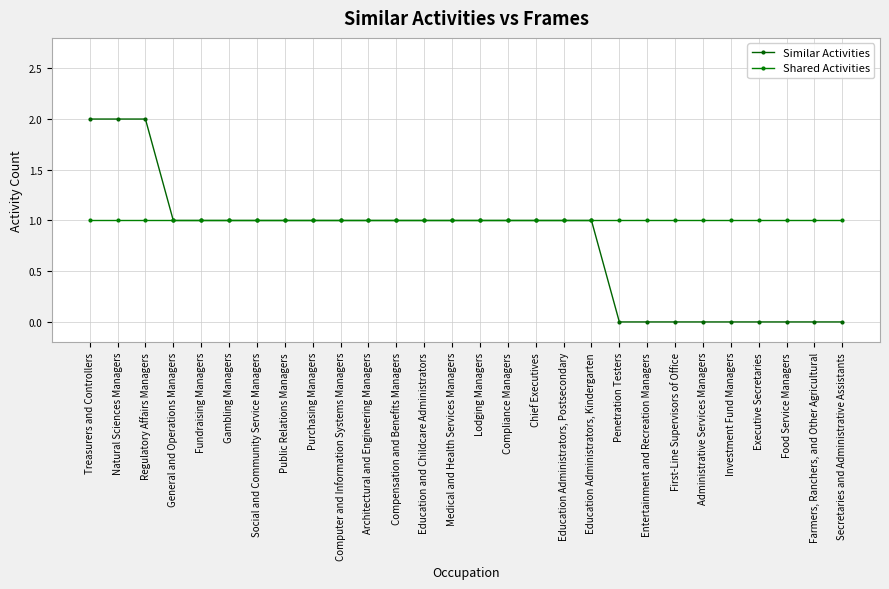

Does the chart have visible grid lines?

Yes